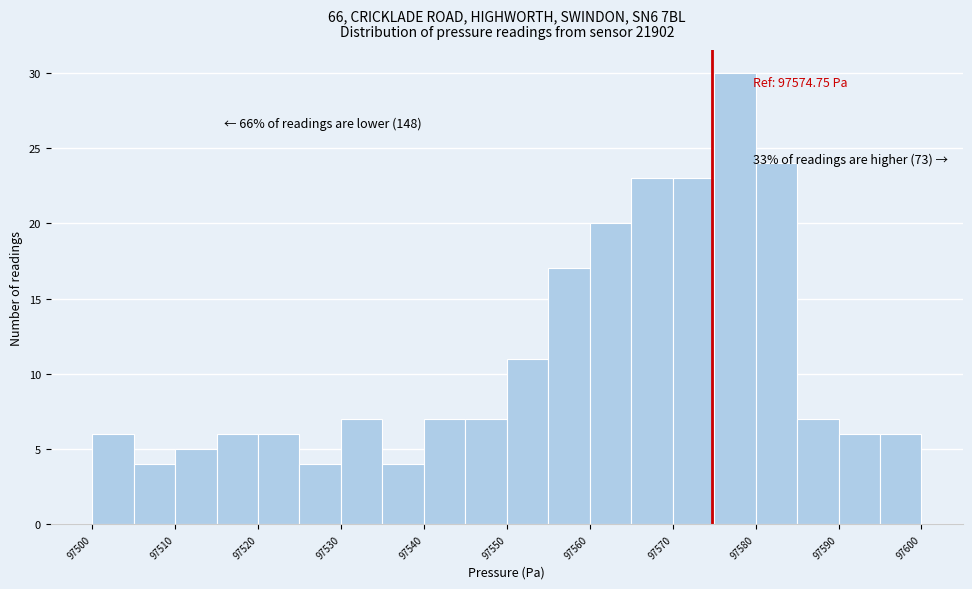

Over which range of the x-axis is the bar tallest?

97575 to 97580